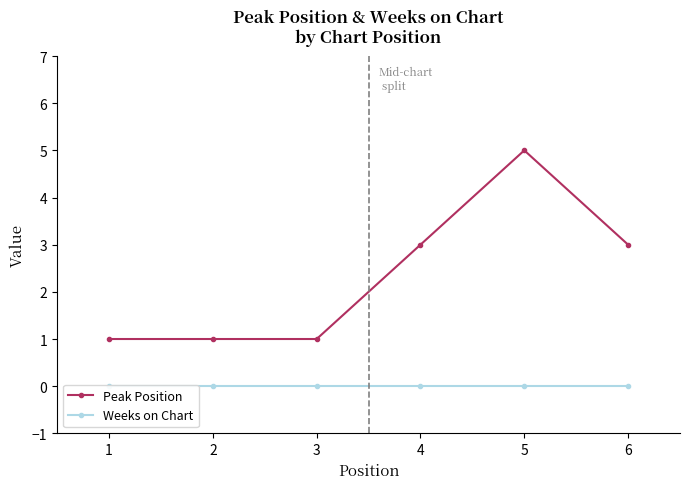

Rank the categories by Peak Position value from highest to lowest.

5, 4, 6, 1, 2, 3